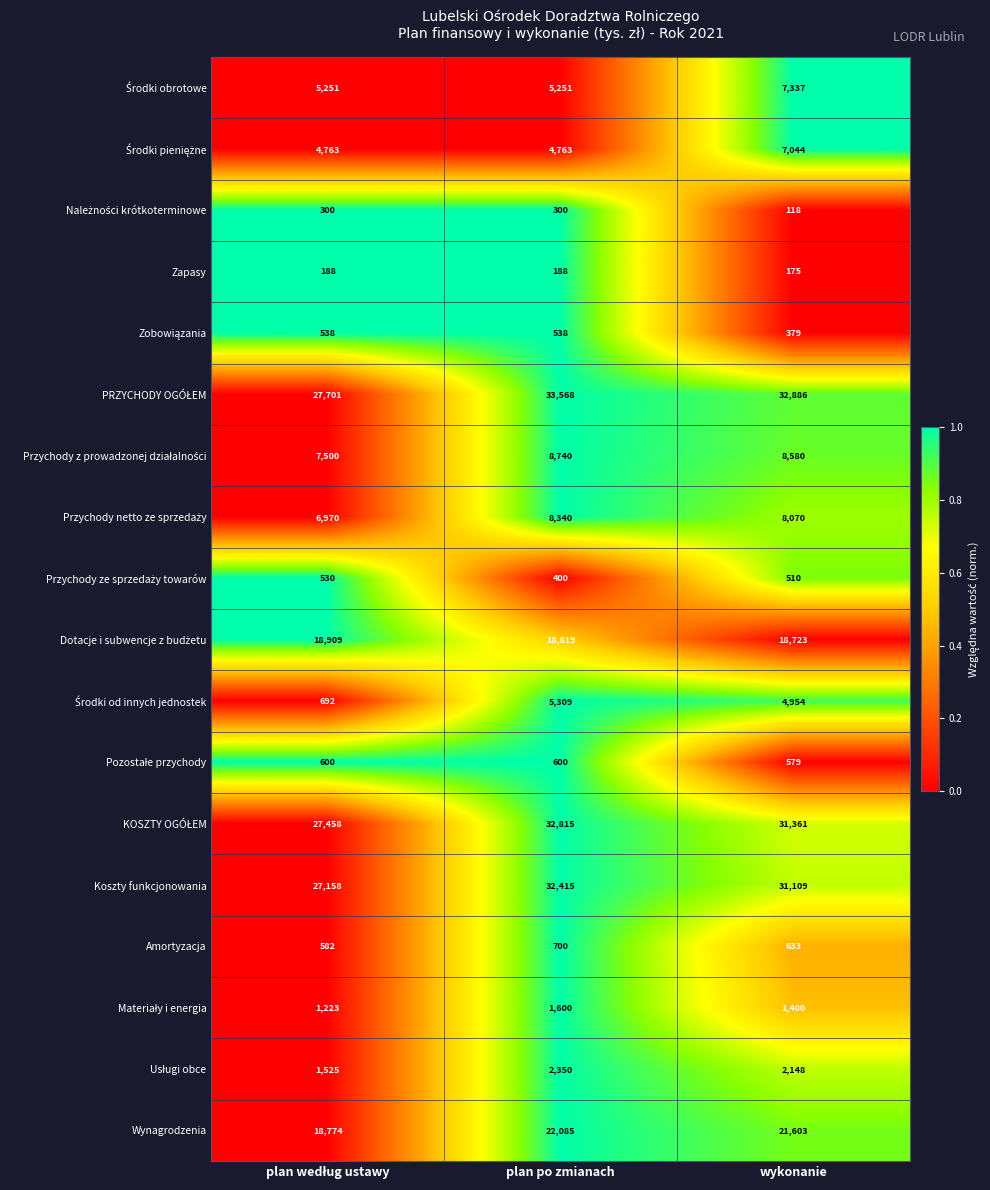

What is the difference between the second highest and minimum values in the Amortyzacja series?

51